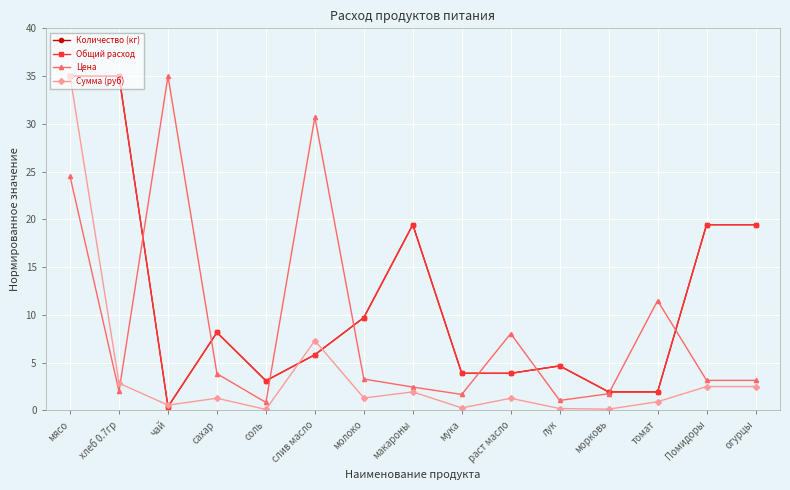

At which label is Цена closest to 17?

томат